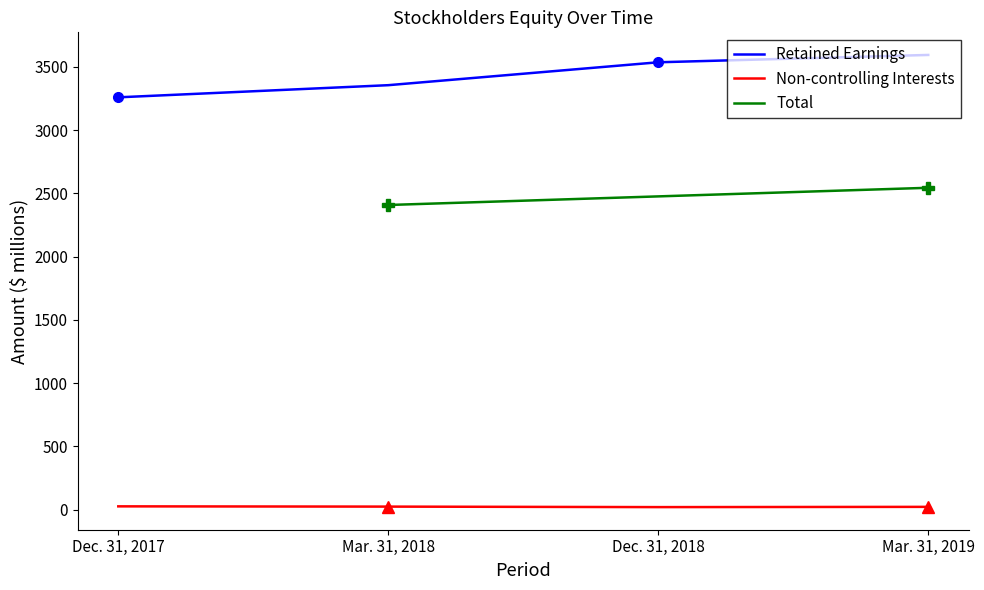

What is the sum of all Non-controlling Interests values?

92